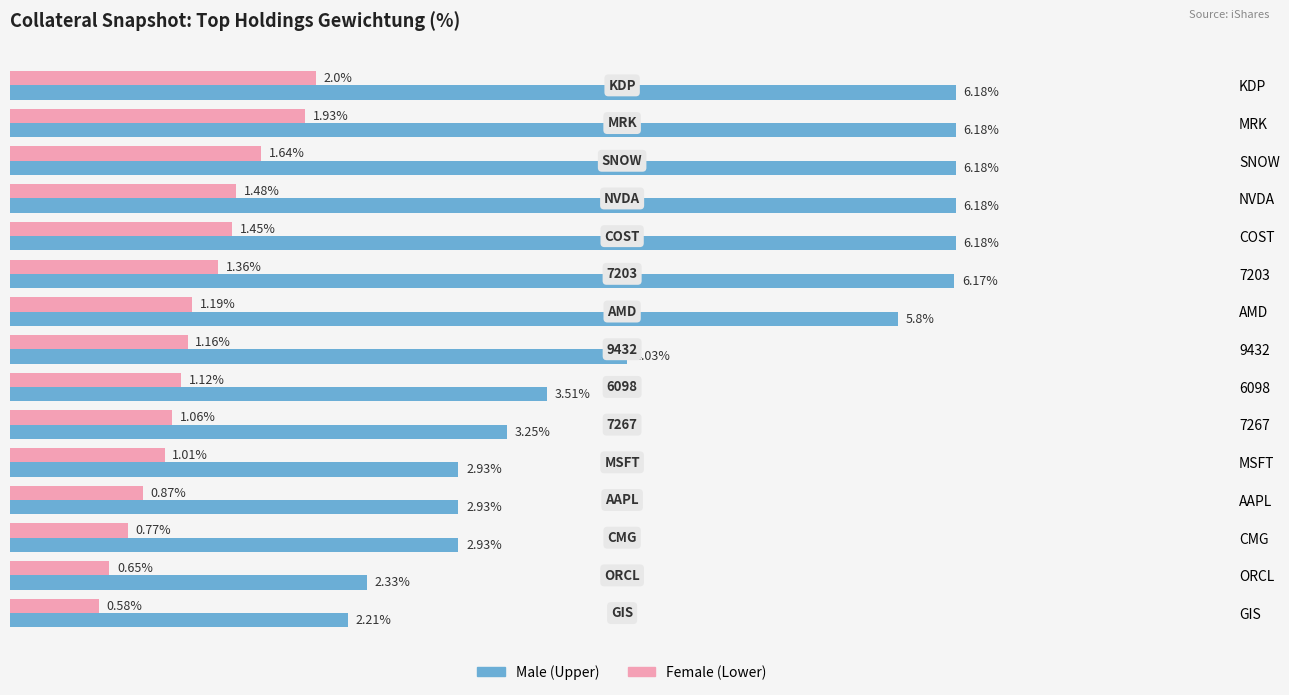

At which category is the sum across all series the highest?

KDP